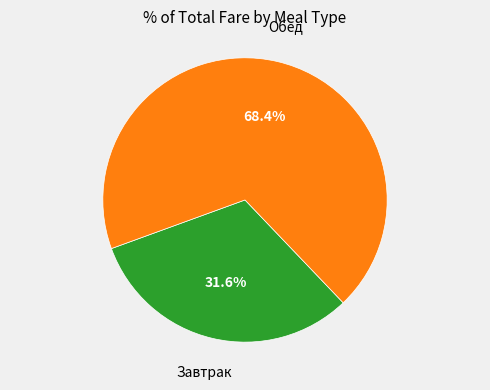

Does any single category account for the majority?

Yes